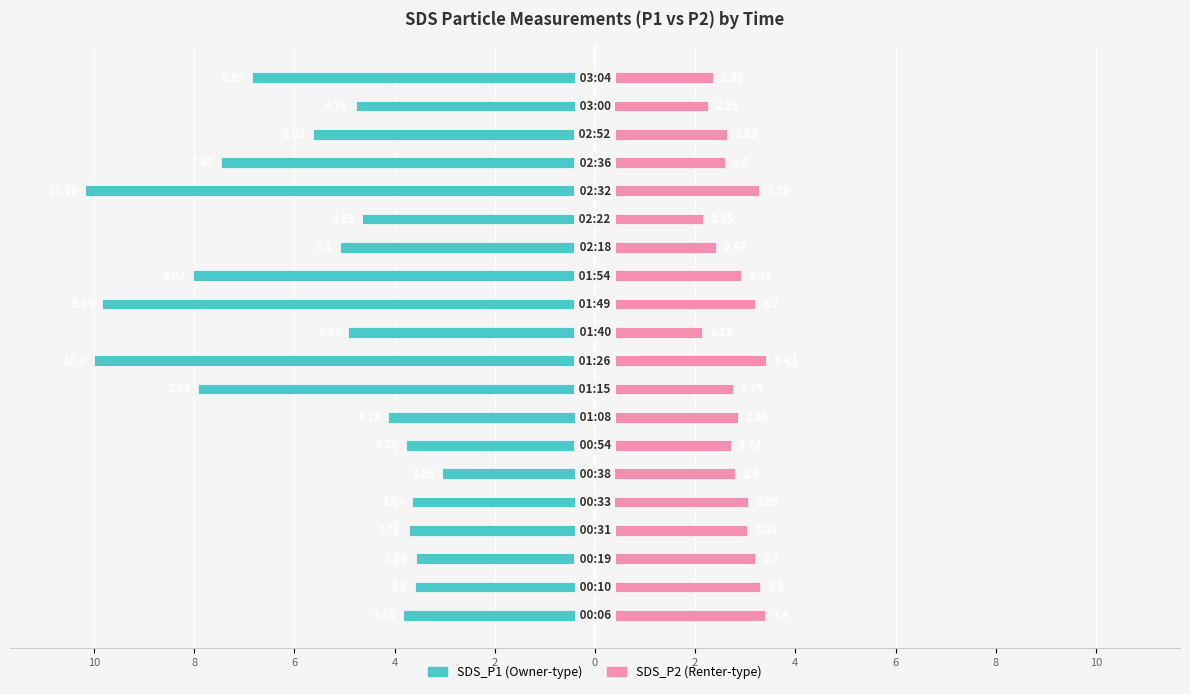

Between 8 and 4, which series saw the biggest shift?

SDS_P2